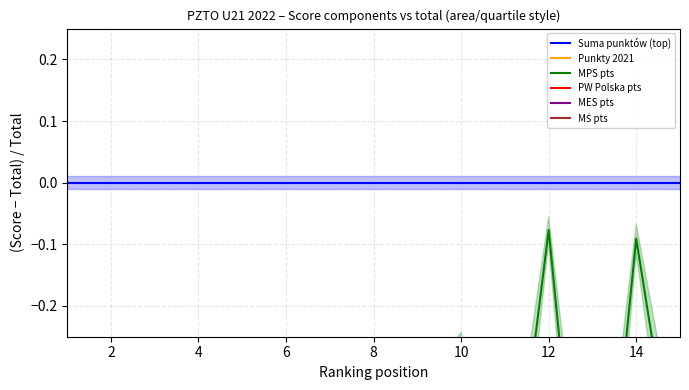

The MŚ pts series shows -1.4 at 0. True or false?

False